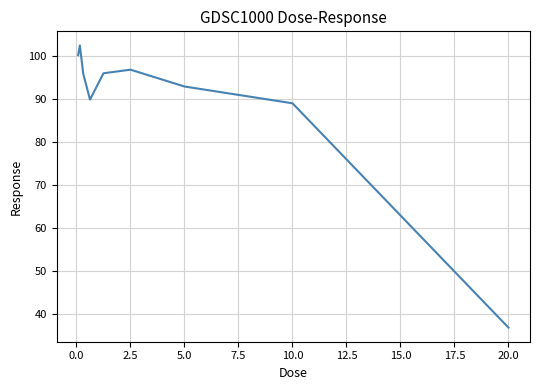

Does the chart display data point markers on the line(s)?

No